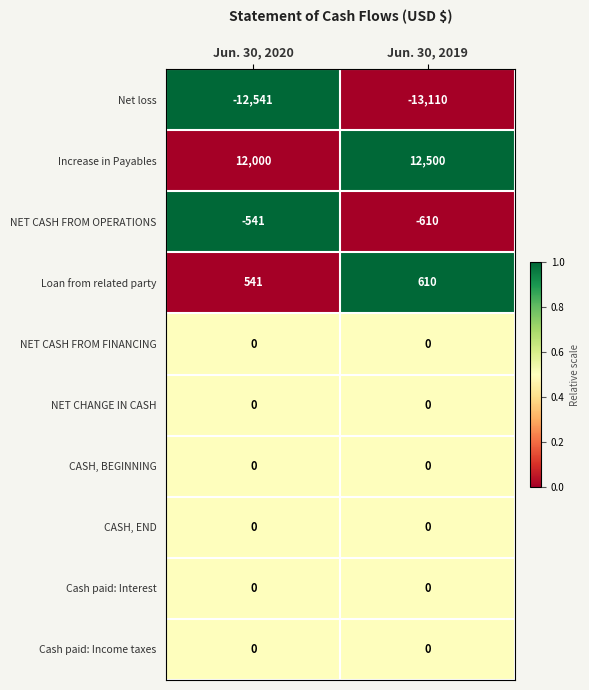

True or false: Loan from related party has a value of 610 at Jun. 30, 2019.

True